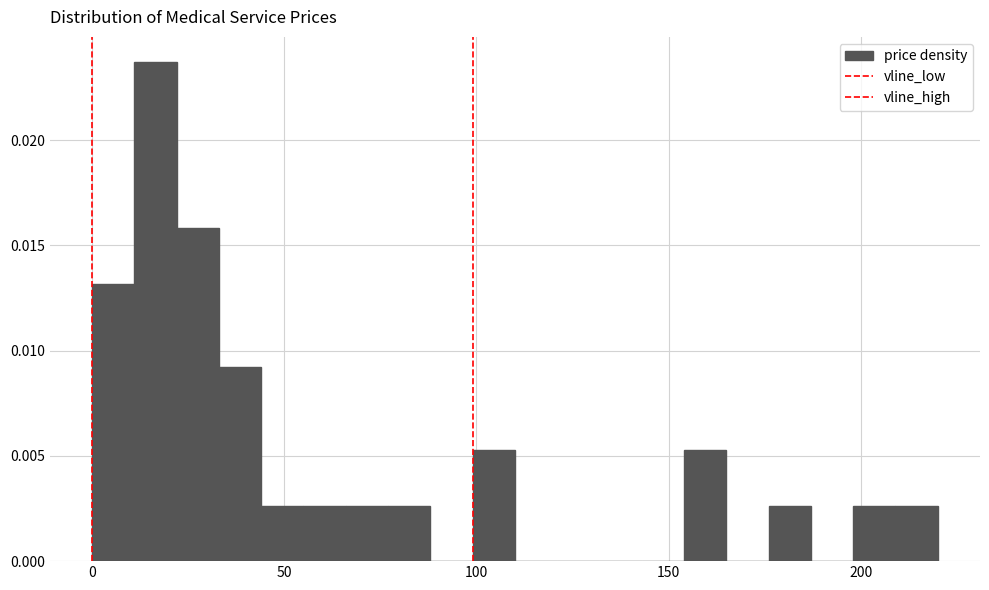

Read against the x-axis, roughly where is the centre of the tallest bar?

15